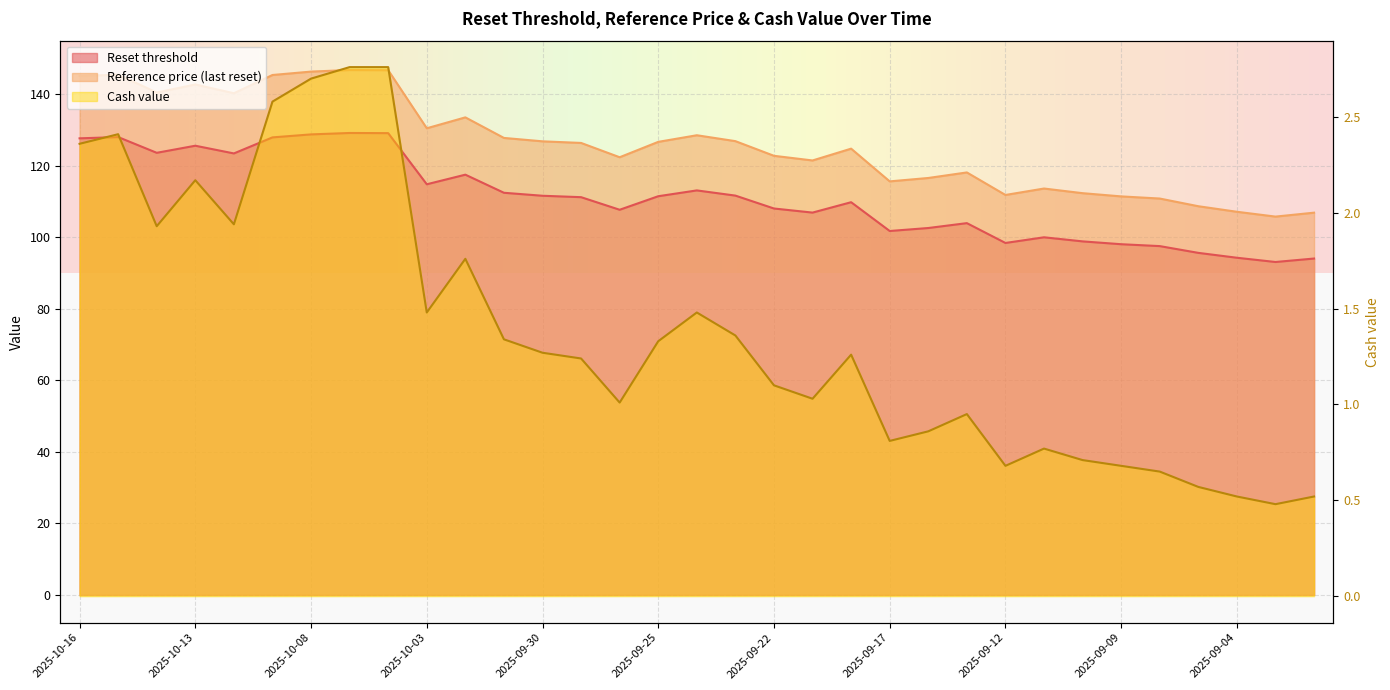

Is it true that Reset threshold equals 98.9 at 2025-09-10?

True